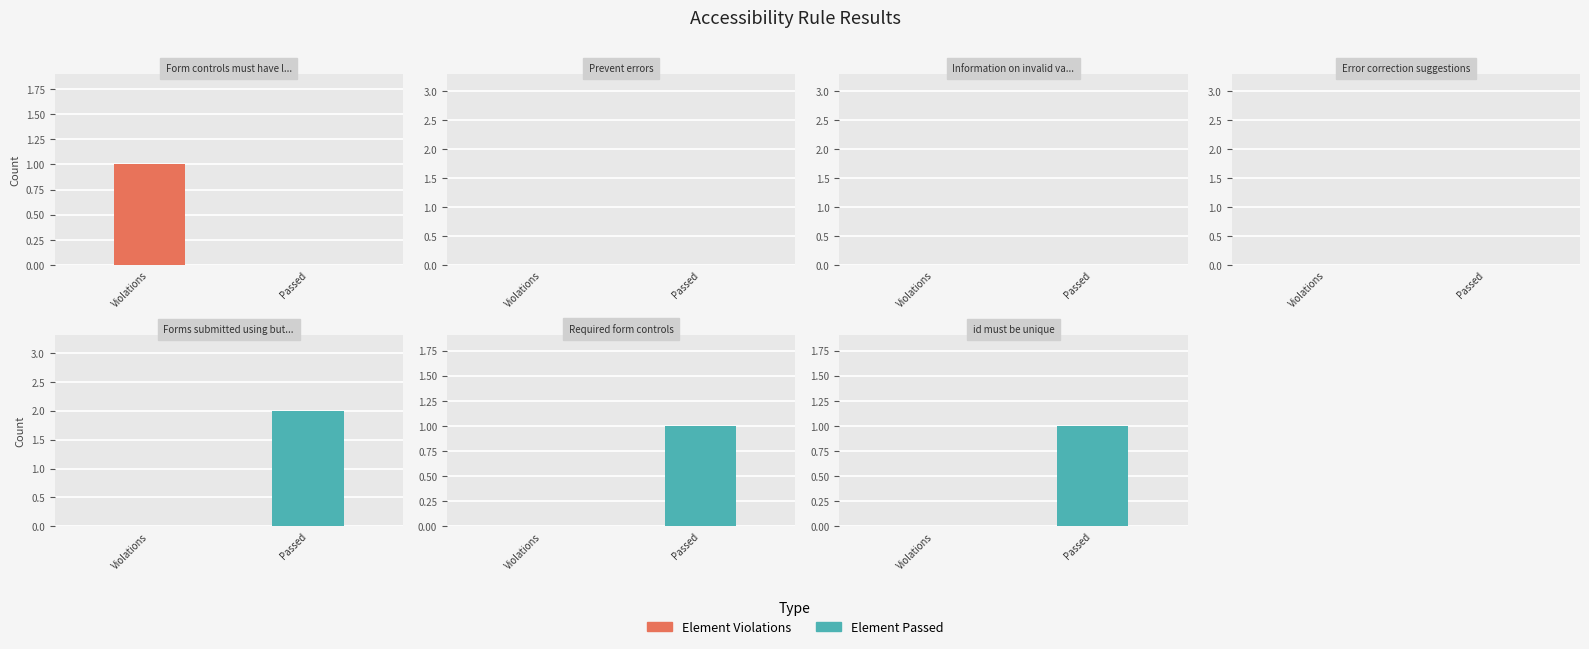

What is the label of the 3rd bar from the right?

Forms submitted using buttons